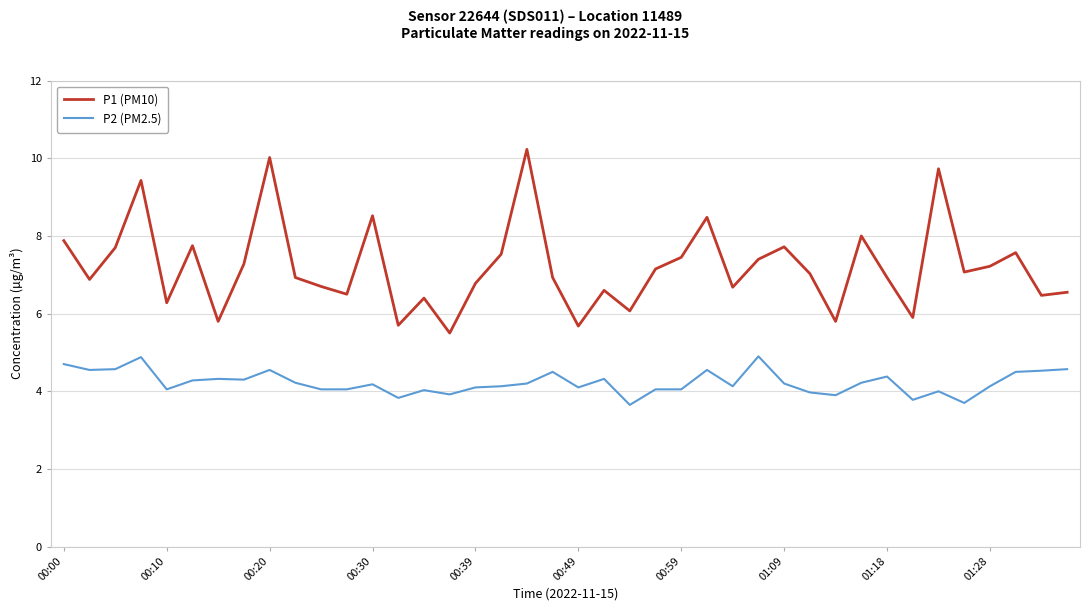

Which series has the largest range (max minus min)?

P1 (PM10)